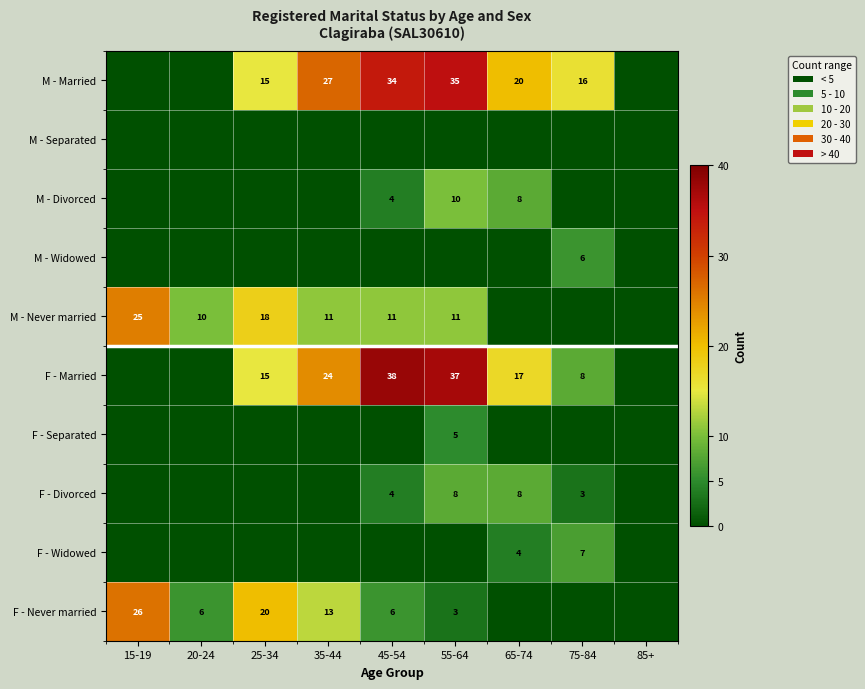

True or false: F - Widowed has a value of 6 at 65-74.

False